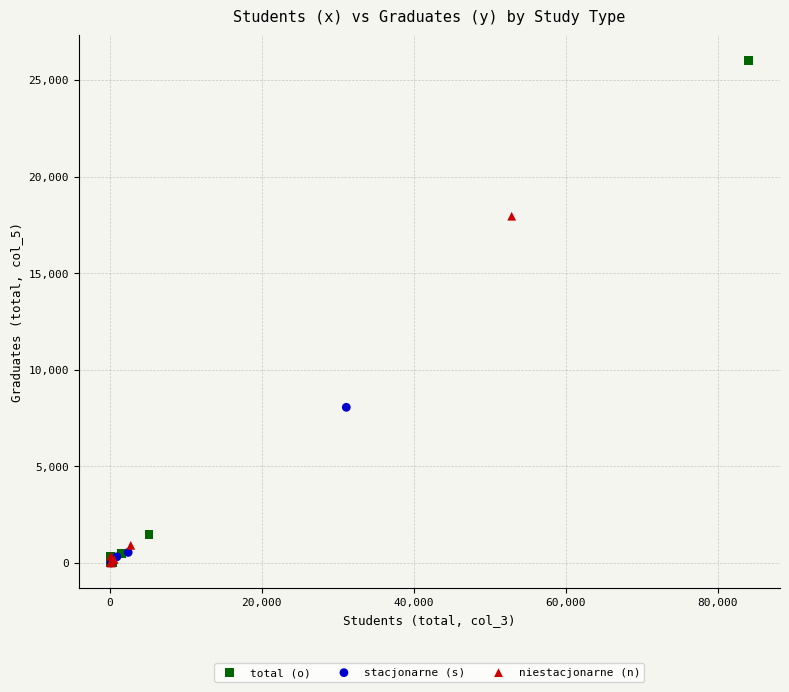

Which series reaches the maximum Y coordinate?

total (o)